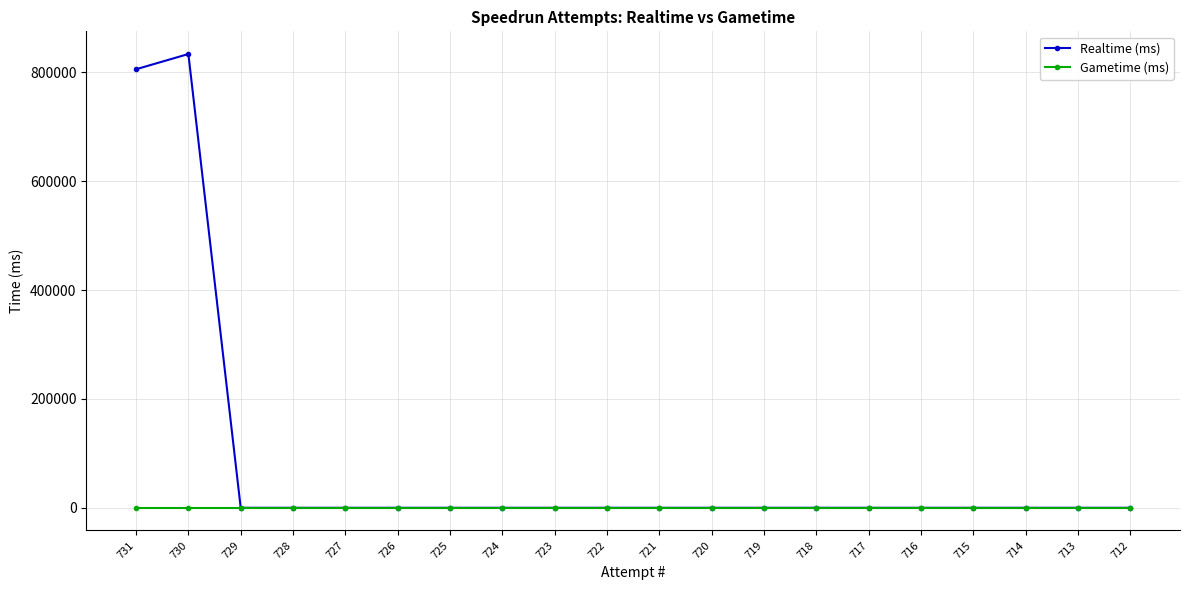

Reading left to right, extract all data points from this chart.

Realtime (ms): 731=805547	730=833525	729=0	728=0	727=0	726=0	725=0	724=0	723=0	722=0	721=0	720=0	719=0	718=0	717=0	716=0	715=0	714=0	713=0	712=0
Gametime (ms): 731=0	730=0	729=0	728=0	727=0	726=0	725=0	724=0	723=0	722=0	721=0	720=0	719=0	718=0	717=0	716=0	715=0	714=0	713=0	712=0